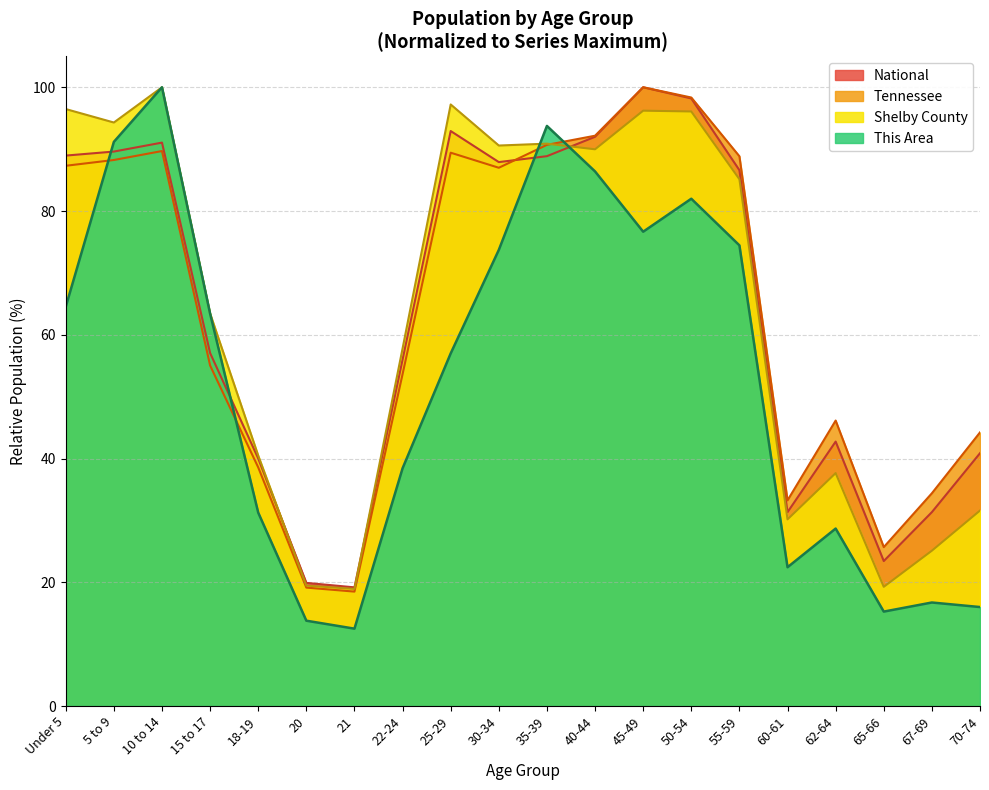

Reading left to right, extract all data points from this chart.

This Area: Under 5=64.5	5 to 9=91.2	10 to 14=100.0	15 to 17=63.4	18-19=31.2	20=13.8	21=12.5	22-24=38.4	25-29=57.0	30-34=73.7	35-39=93.8	40-44=86.4	45-49=76.7	50-54=82.0	55-59=74.4	60-61=22.4	62-64=28.7	65-66=15.3	67-69=16.7	70-74=16.0
Shelby County: Under 5=96.5	5 to 9=94.3	10 to 14=100.0	15 to 17=63.4	18-19=40.5	20=19.5	21=18.9	22-24=57.8	25-29=97.2	30-34=90.6	35-39=90.9	40-44=90.0	45-49=96.2	50-54=96.1	55-59=85.1	60-61=30.2	62-64=37.6	65-66=19.3	67-69=25.1	70-74=31.6
Tennessee: Under 5=87.3	5 to 9=88.2	10 to 14=89.7	15 to 17=55.0	18-19=38.6	20=19.1	21=18.5	22-24=53.6	25-29=89.4	30-34=87.0	35-39=90.7	40-44=92.2	45-49=100.0	50-54=98.3	55-59=88.8	60-61=33.2	62-64=46.1	65-66=25.7	67-69=34.4	70-74=44.2
National: Under 5=89.0	5 to 9=89.6	10 to 14=91.1	15 to 17=57.0	18-19=40.0	20=19.9	21=19.2	22-24=56.0	25-29=92.9	30-34=87.9	35-39=88.9	40-44=92.0	45-49=100.0	50-54=98.2	55-59=86.6	60-61=31.3	62-64=42.7	65-66=23.4	67-69=31.3	70-74=40.9